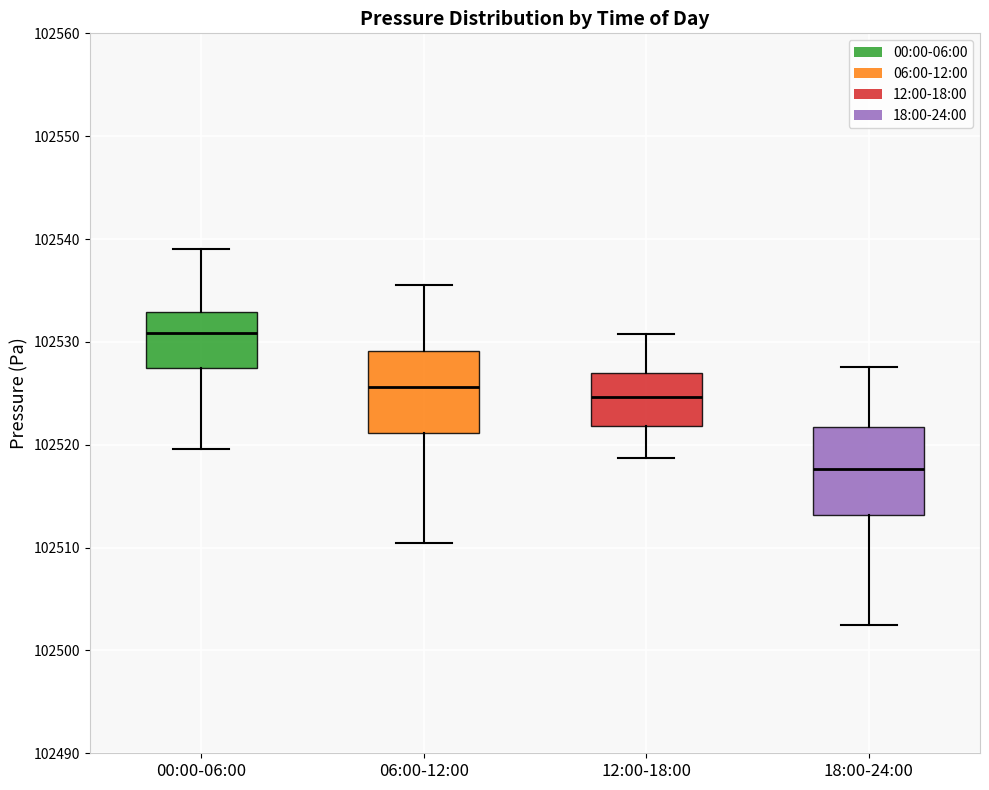

Which box has the highest median line?

00:00-06:00